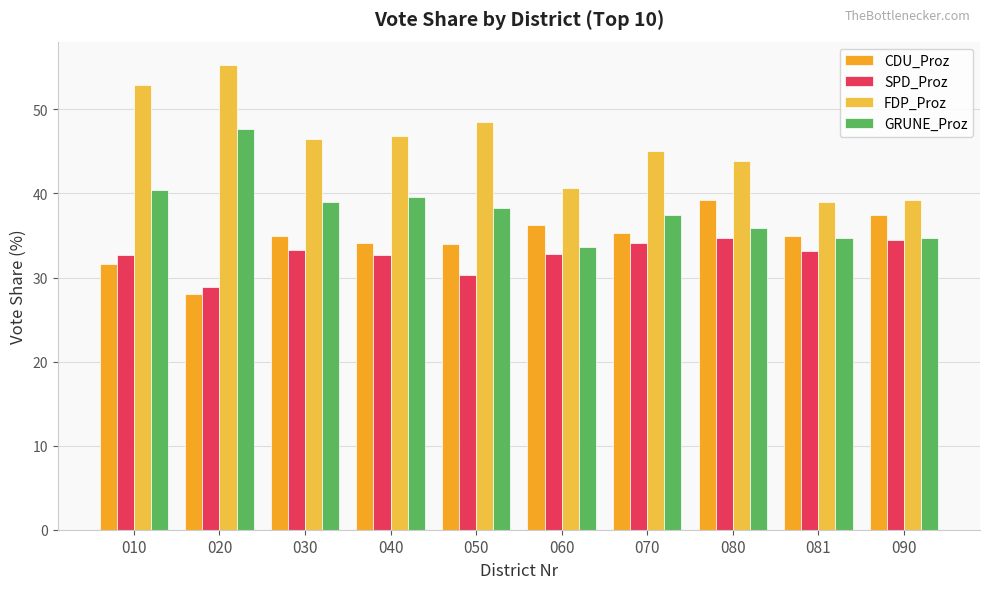

Reading left to right, extract all data points from this chart.

CDU_Proz: 31.6	28.0	35.0	34.1	33.9	36.2	35.3	39.2	35.0	37.4
SPD_Proz: 32.6	28.9	33.3	32.6	30.3	32.8	34.1	34.7	33.1	34.5
FDP_Proz: 52.8	55.3	46.4	46.8	48.5	40.7	45.0	43.8	39.0	39.3
GRUNE_Proz: 40.4	47.6	39.0	39.6	38.3	33.6	37.4	35.9	34.7	34.8